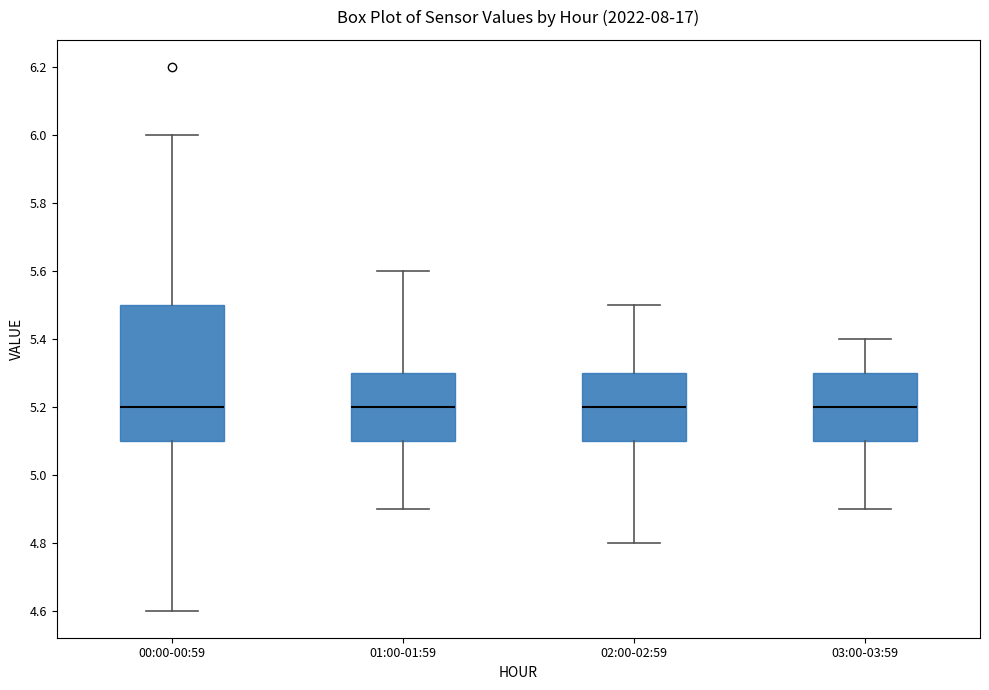

Reading left to right, transcribe this box plot: for each box, give where its median line is, the range the box spans, and where its two whiskers end, as read against the y-axis. The values are not printed on the chart, so give them approximately, as read against the axis.

00:00-00:59: median 5.2, box 5.1 to 5.5, whiskers 4.6 to 6.0
01:00-01:59: median 5.2, box 5.1 to 5.3, whiskers 4.9 to 5.6
02:00-02:59: median 5.2, box 5.1 to 5.3, whiskers 4.8 to 5.5
03:00-03:59: median 5.2, box 5.1 to 5.3, whiskers 4.9 to 5.4